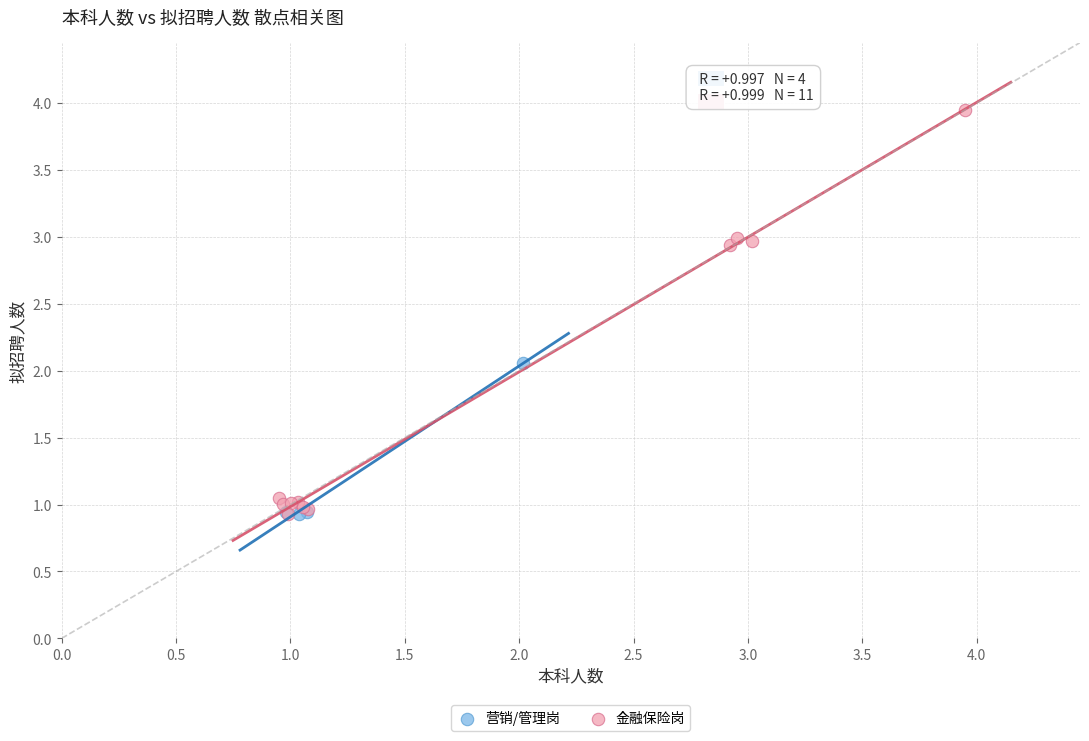

Which series contains the highest Y value?

金融保险岗